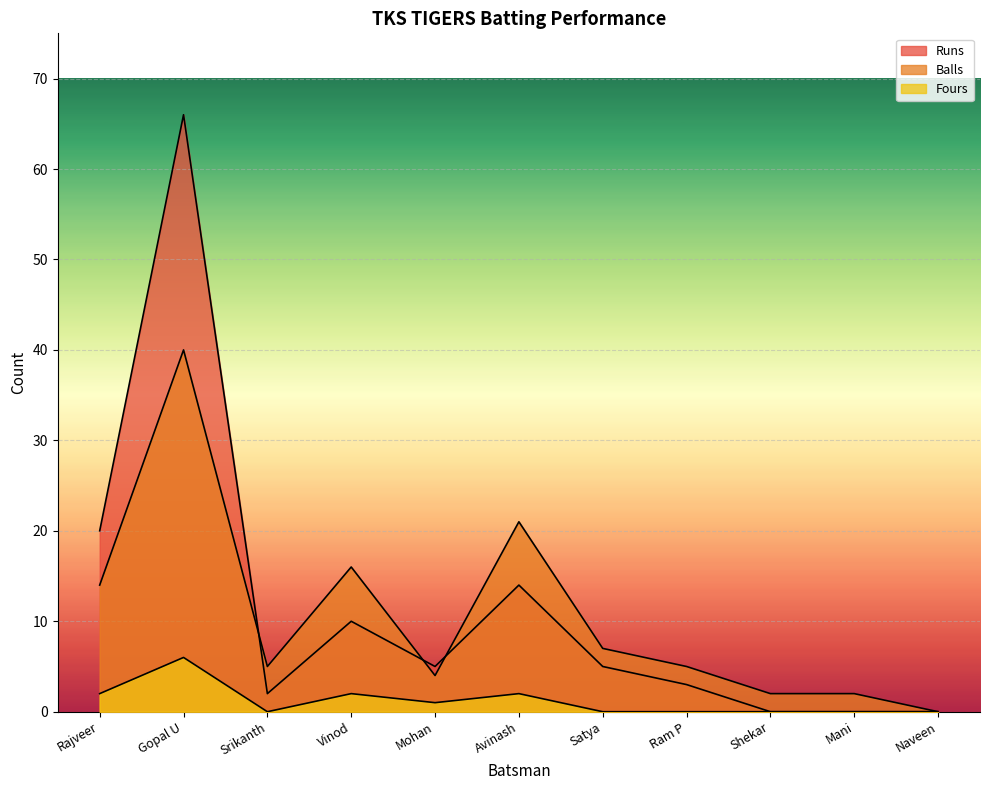

Does the chart display data point markers on the line(s)?

No